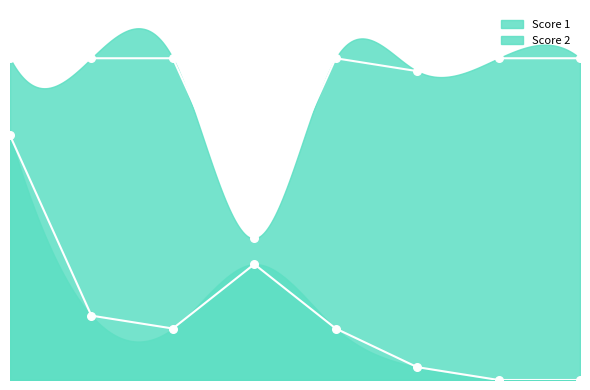

At which category is the sum across all series the highest?

1